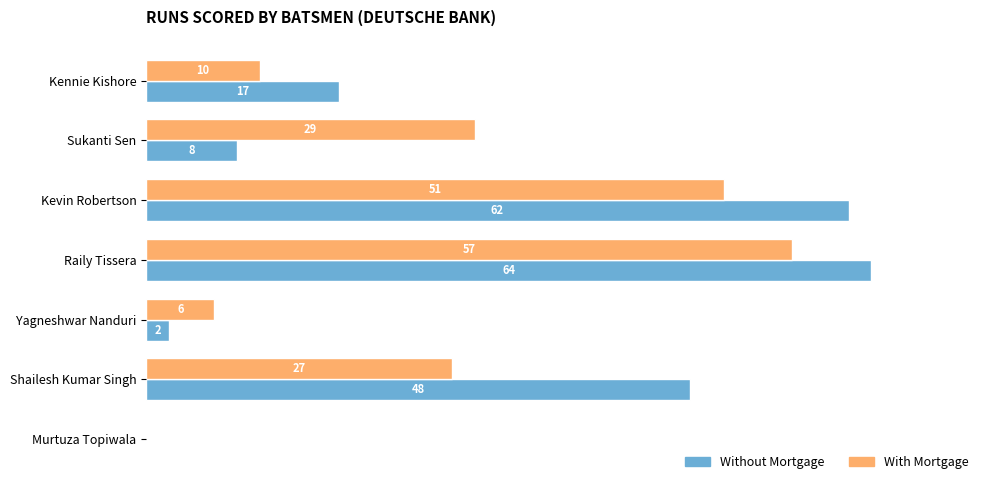

Between Sukanti Sen and Murtuza Topiwala, which series saw the biggest shift?

With Mortgage